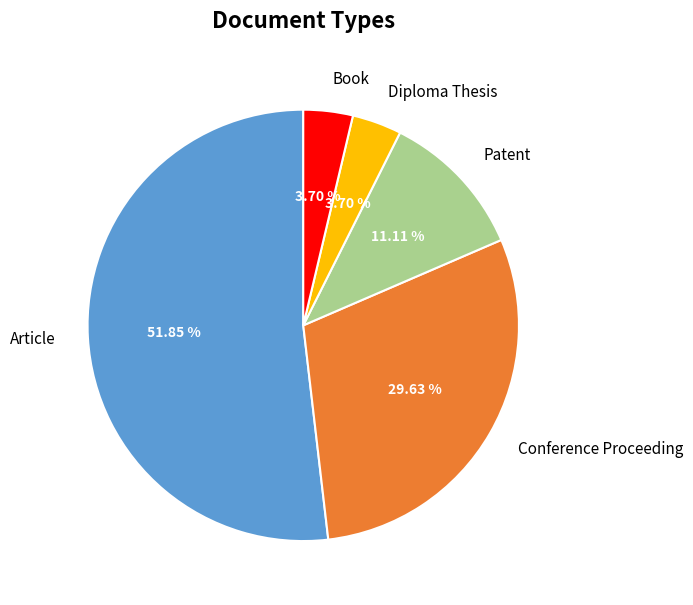

Count the number of slices in the pie.

5